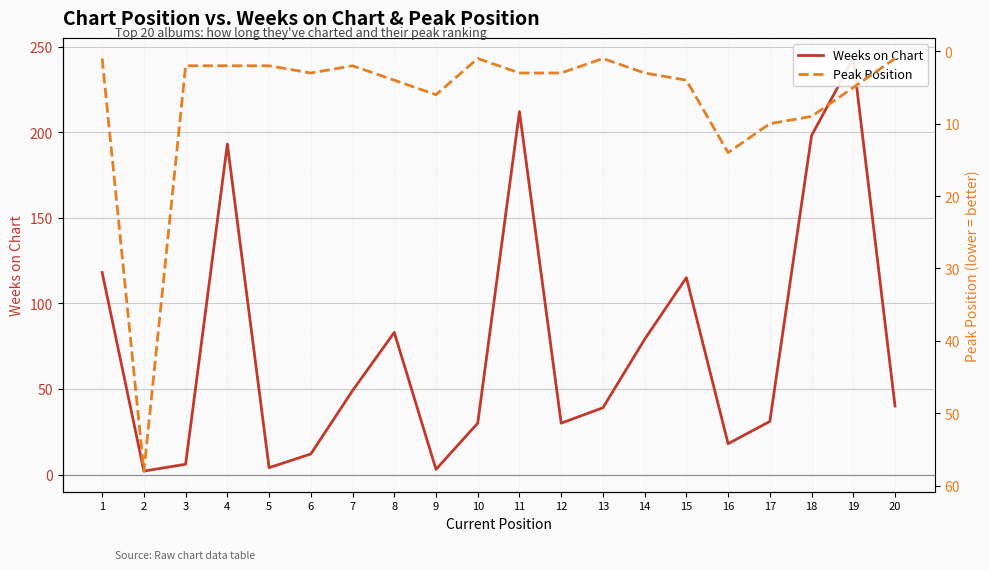

At which category does Weeks on Chart reach its first local peak?

4